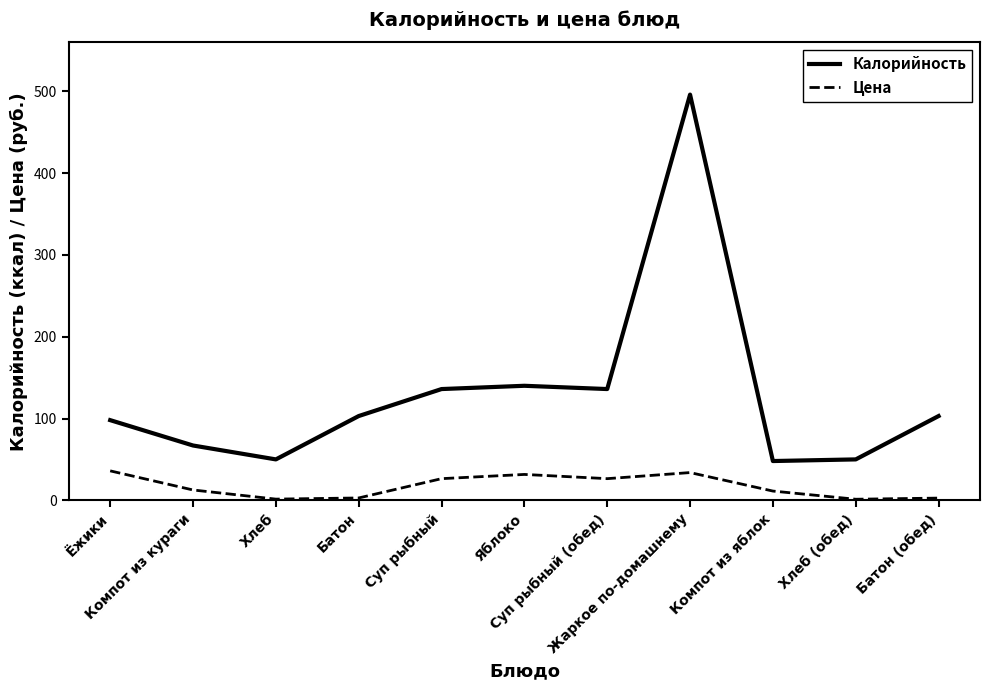

At how many categories does at least one series exceed 79?

7